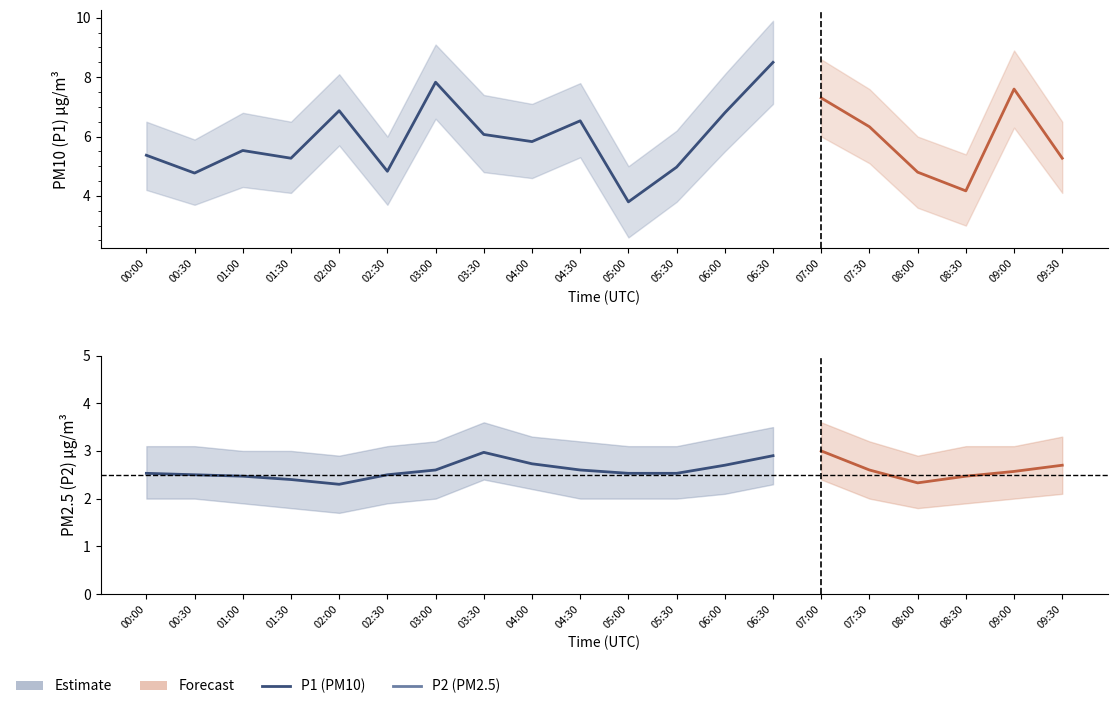

What is the minimum value for P1?

3.8